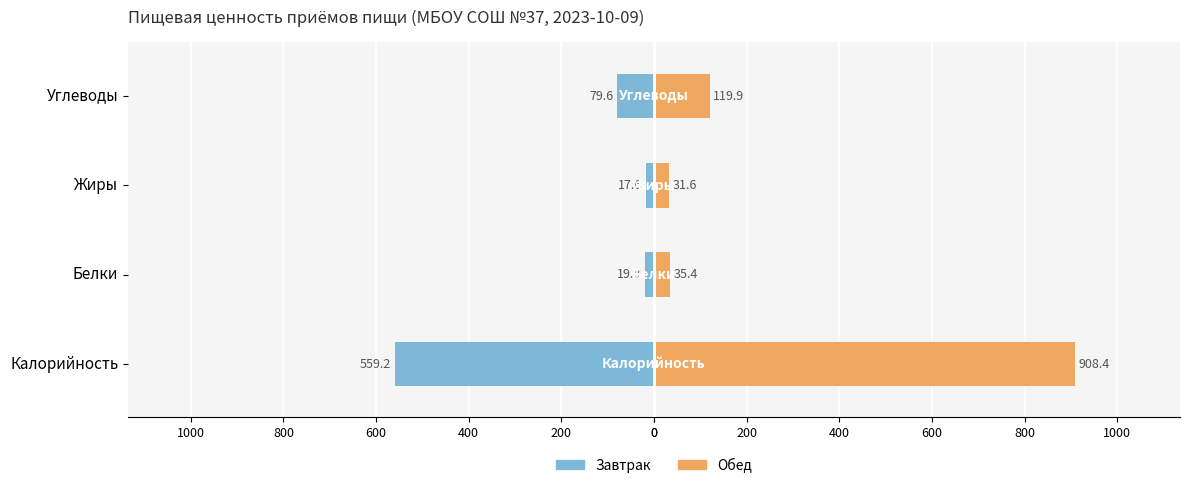

The value of Обед at Белки is 14.8. True or false?

False